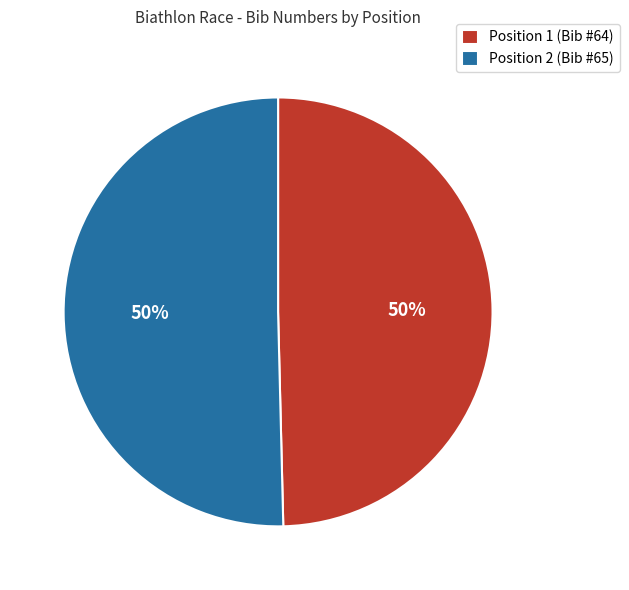

Do Position 2 (Bib #65) and Position 1 (Bib #64) together represent more than half of the pie?

Yes